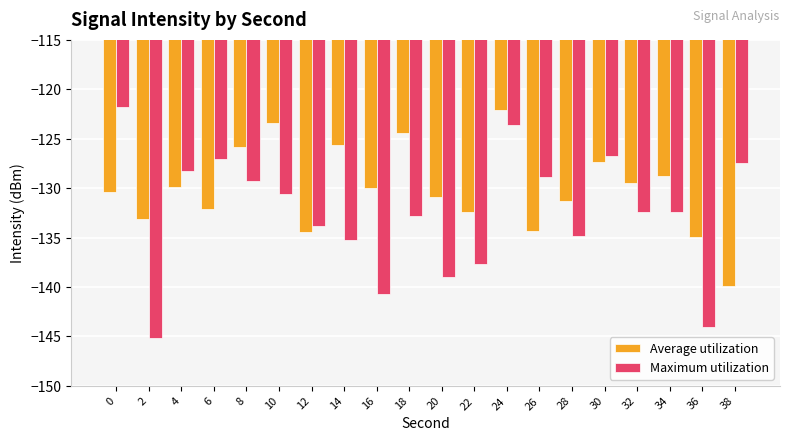

How many bars are there in total?

40